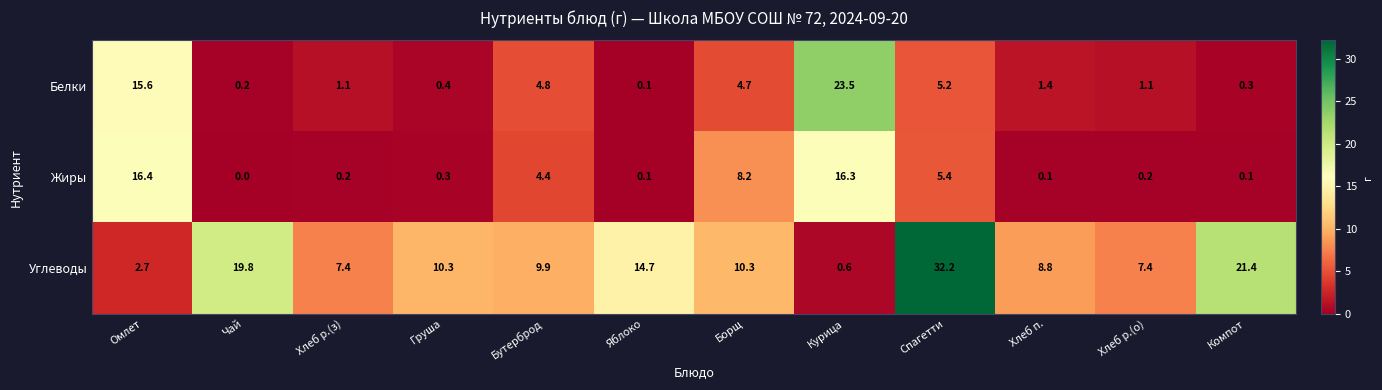

What is the spread (max minus min) of values at Хлеб р.(о)?

7.2